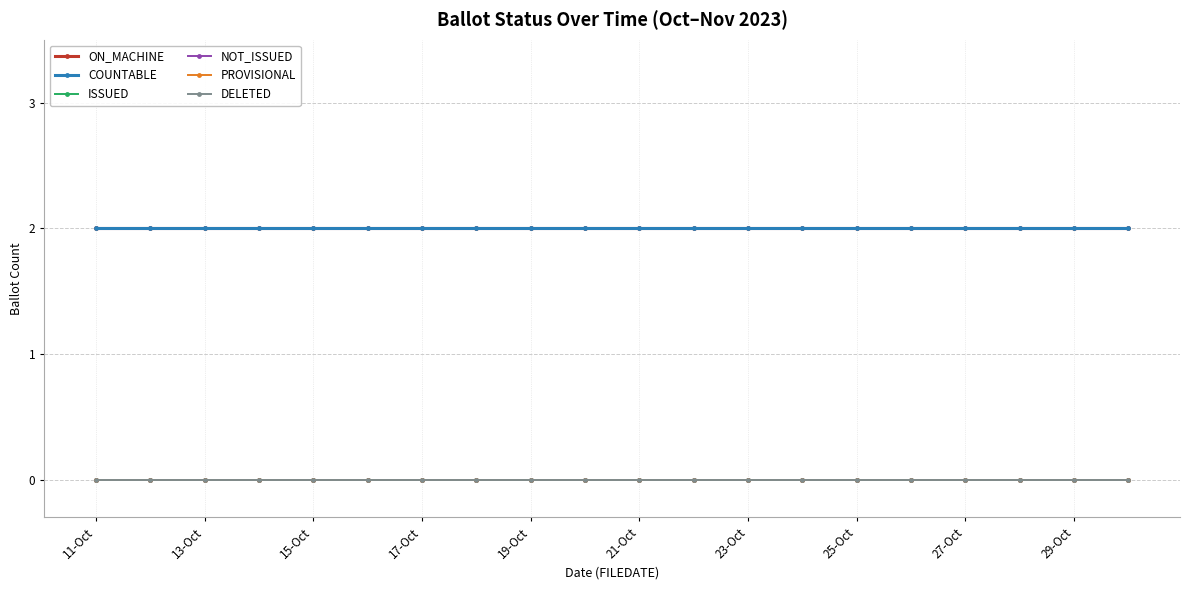

Does the chart have visible grid lines?

Yes